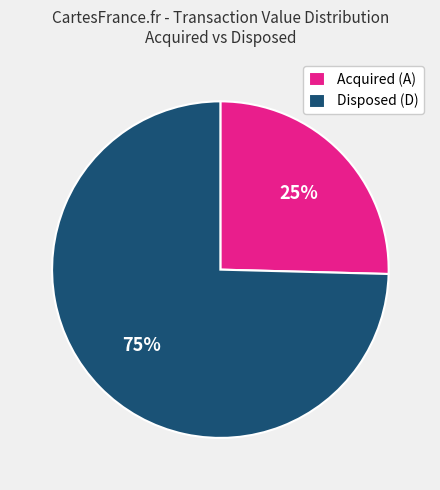

What percentage is the Acquired (A) slice, to the nearest percent?

25%